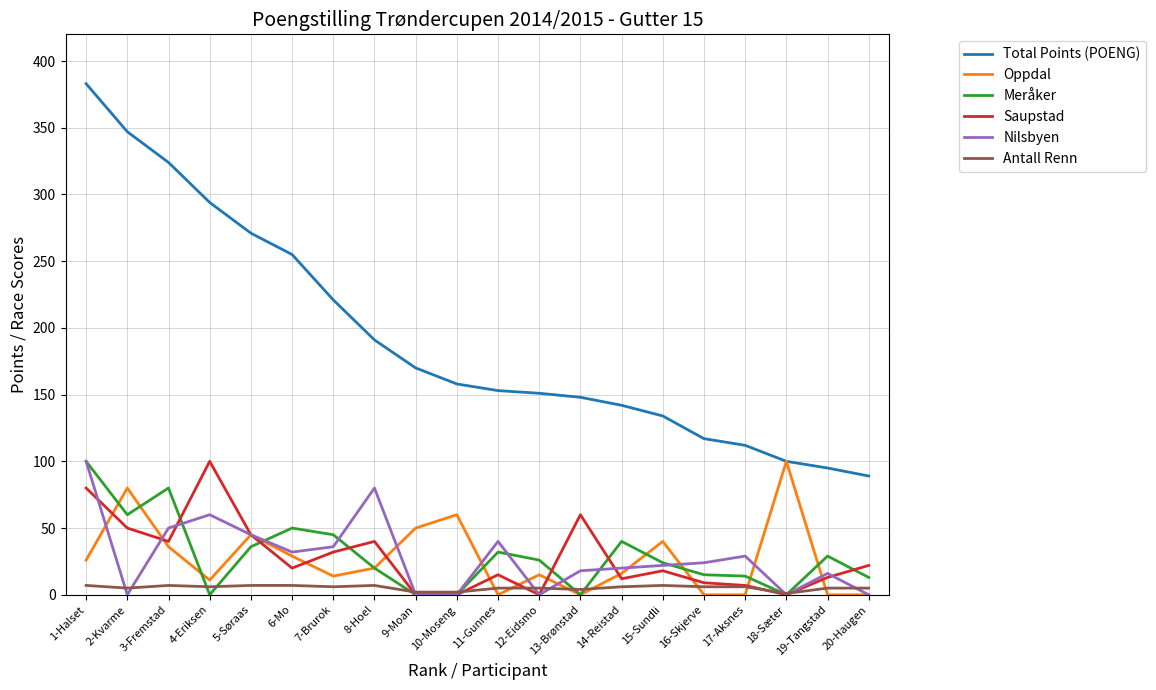

Which series has the largest range (max minus min)?

Total Points (POENG)